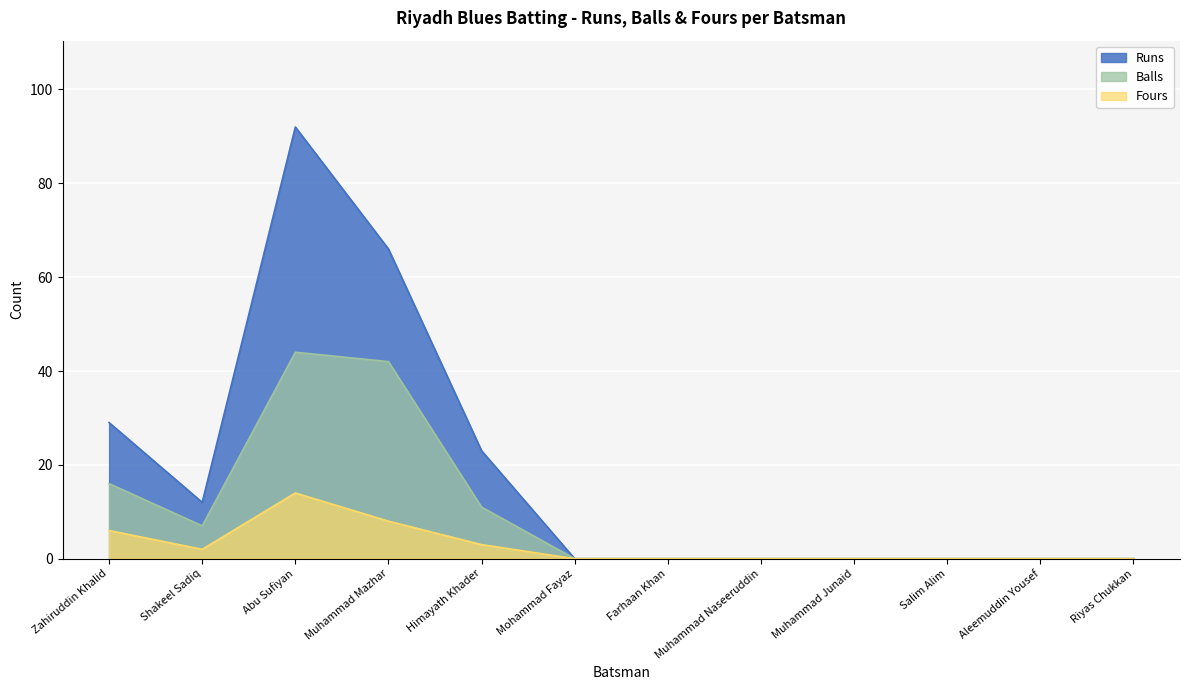

What is the label of the 6th point from the left?

Mohammad Fayaz